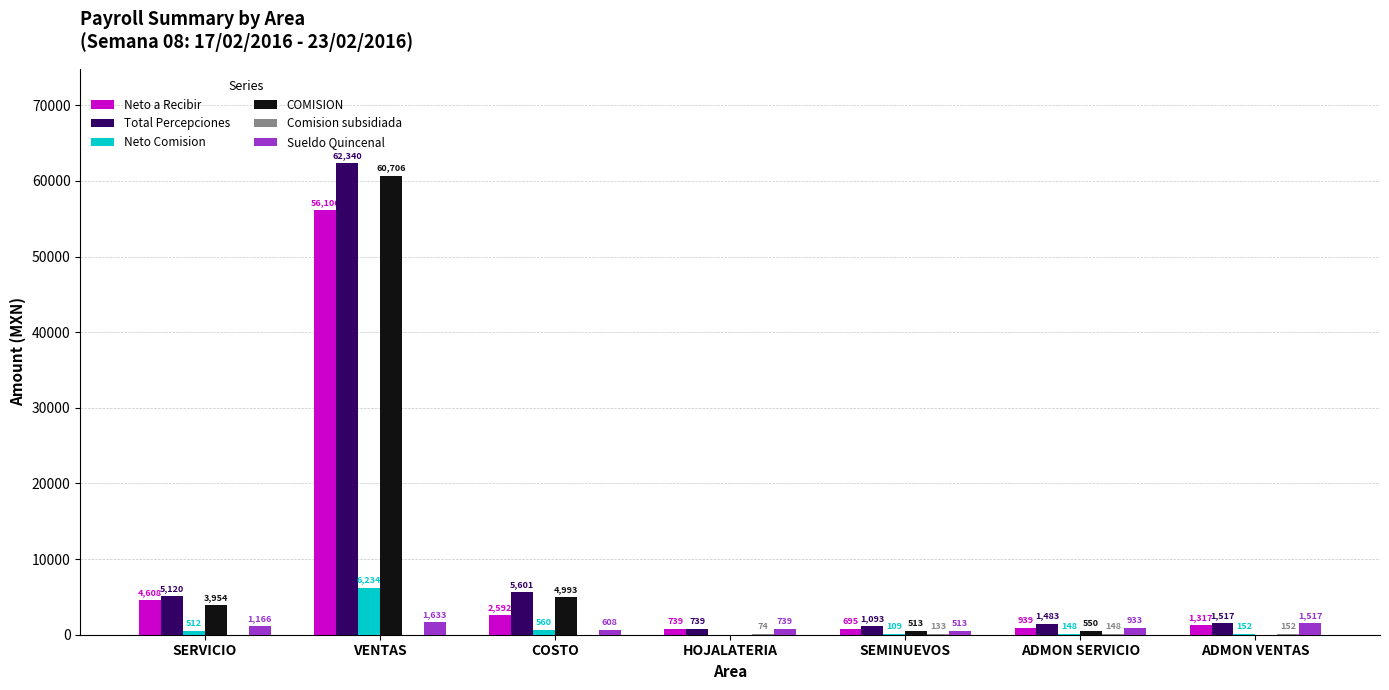

Which label corresponds to the largest value in the chart?

VENTAS